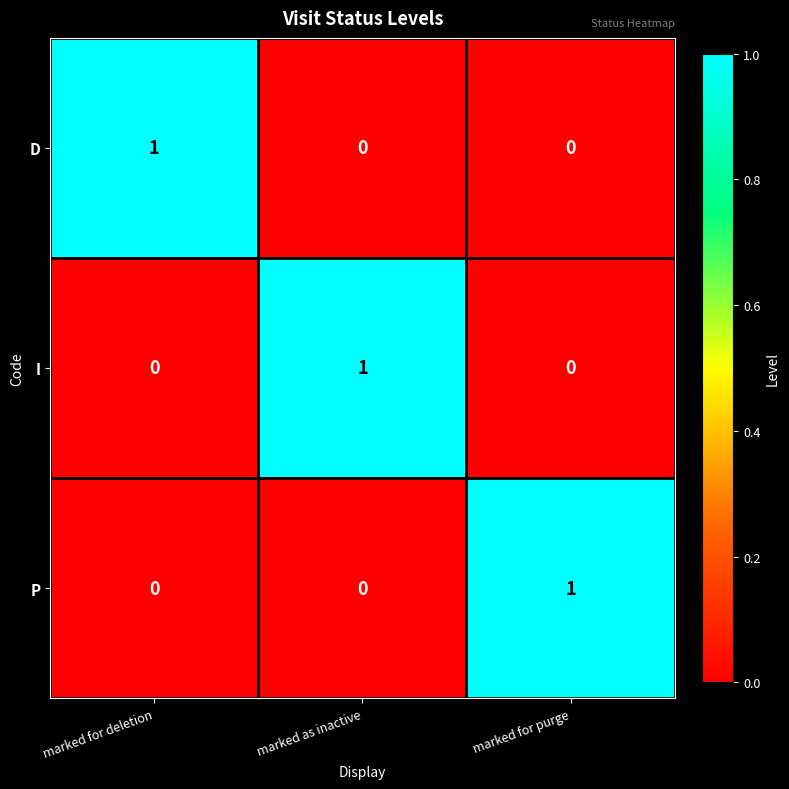

Is the value of P at marked for purge greater than the value of I at marked for purge?

Yes